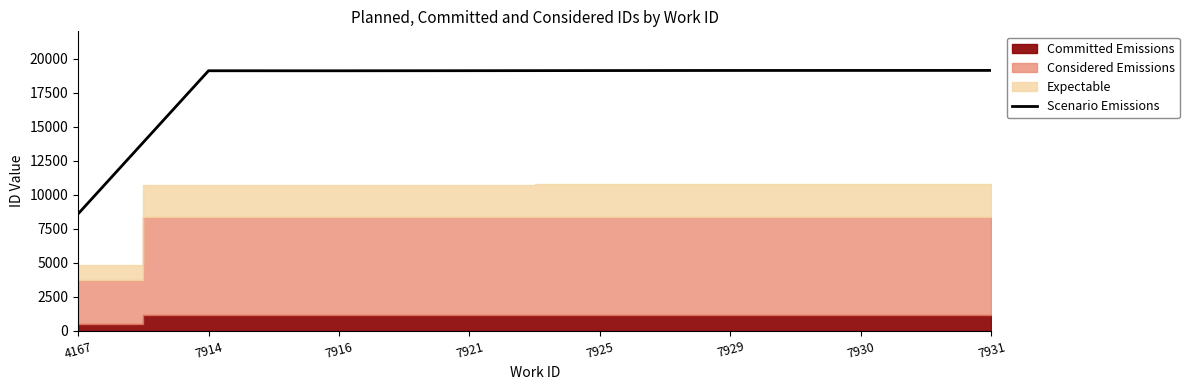

Reading right to left, list all the values displayed in this chart.

19152.0	19150.4	19148.0	19140.0	19131.2	19124.8	19126.4	8600.8